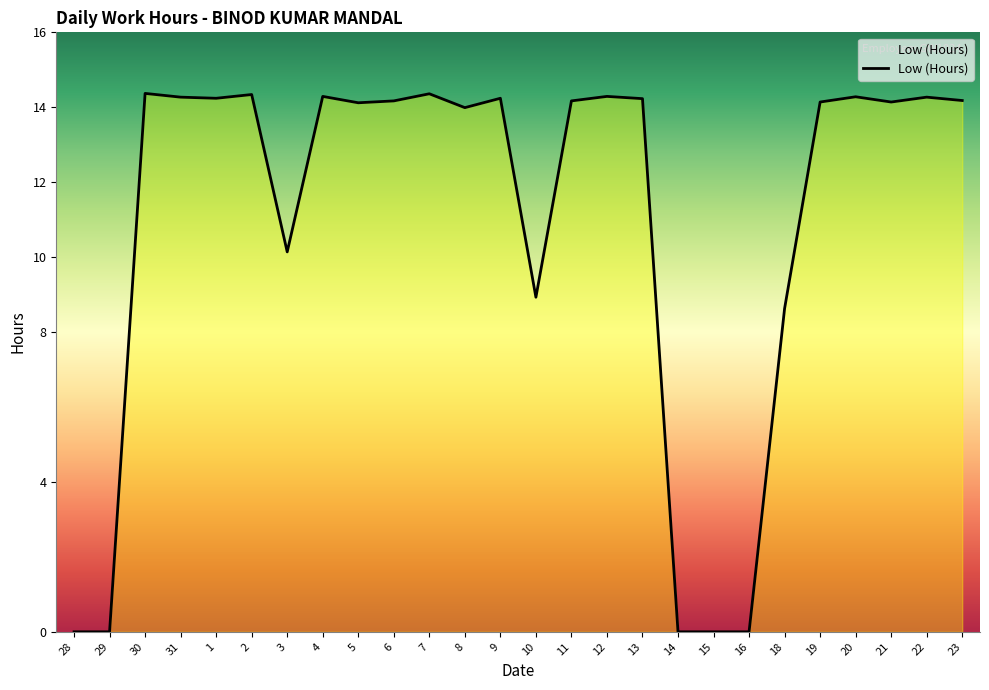

Does the chart display data point markers on the line(s)?

No